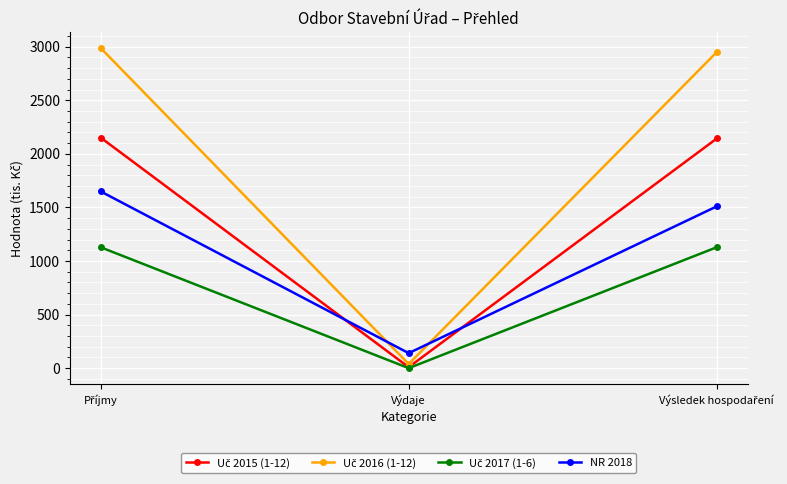

How many series are shown in this chart?

4